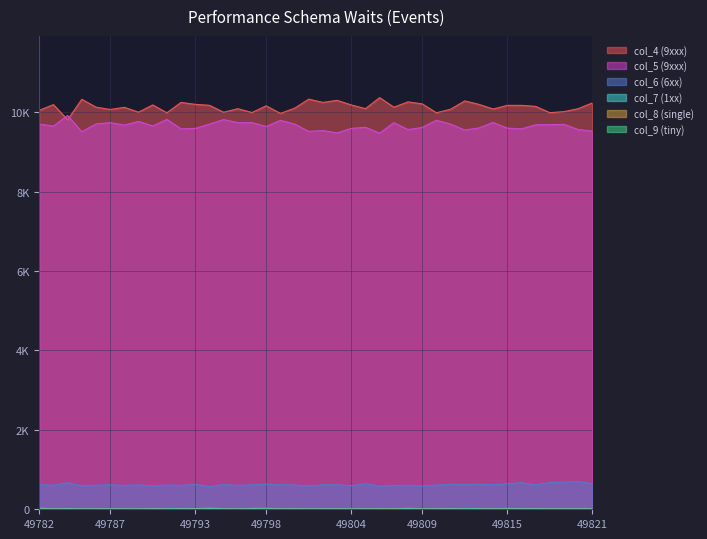

What is the difference between the maximum and minimum values in the col_5 (9xxx) series?

444